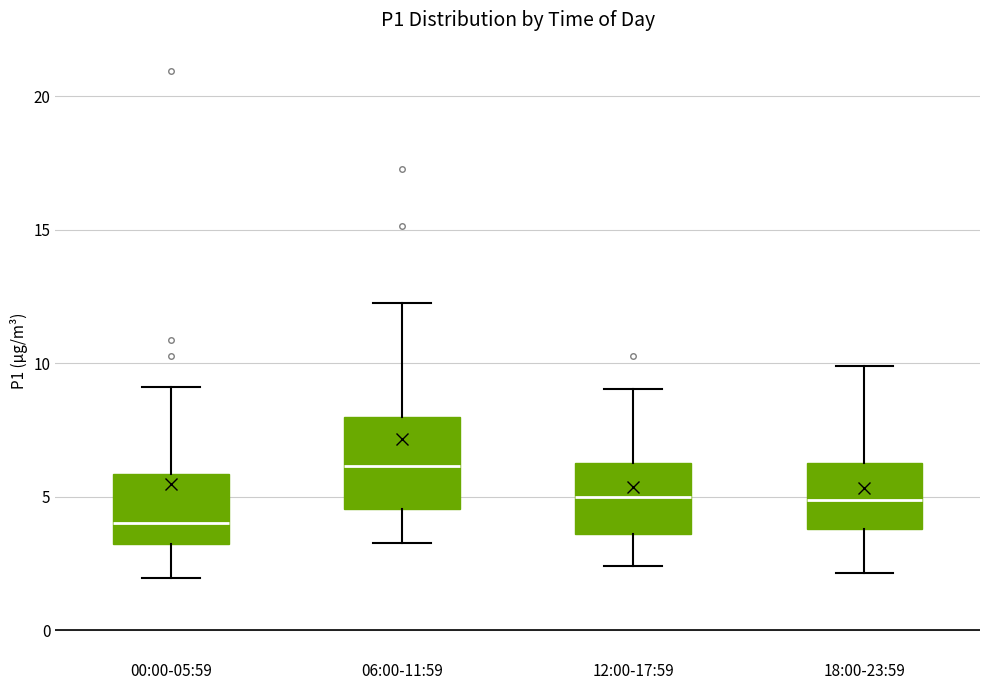

Where is the lower edge of the box for 18:00-23:59 on the y-axis? The values are not printed on the chart, so give them approximately, as read against the axis.

4.0